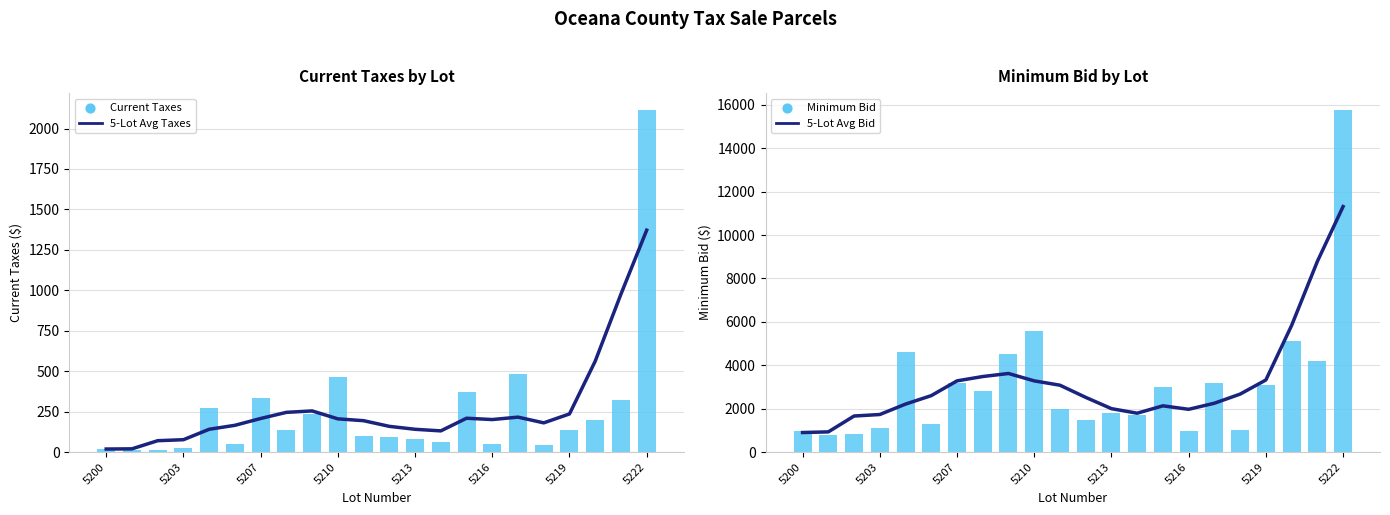

At how many categories does at least one series exceed 5491?

4